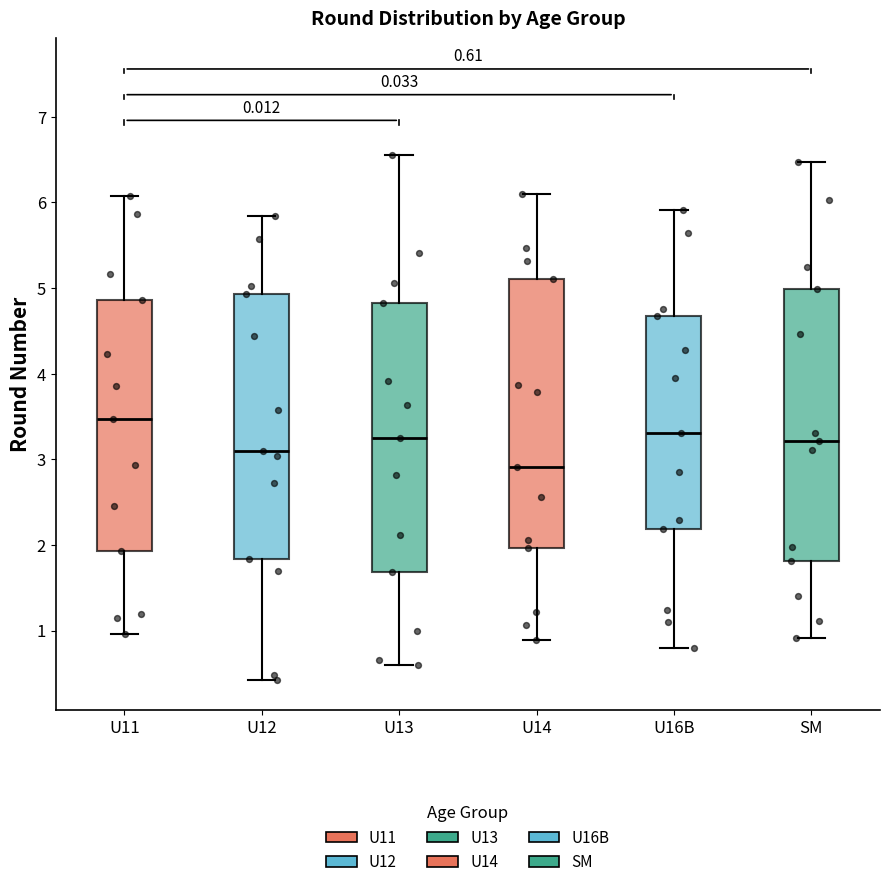

Which box's median line is the highest?

U11